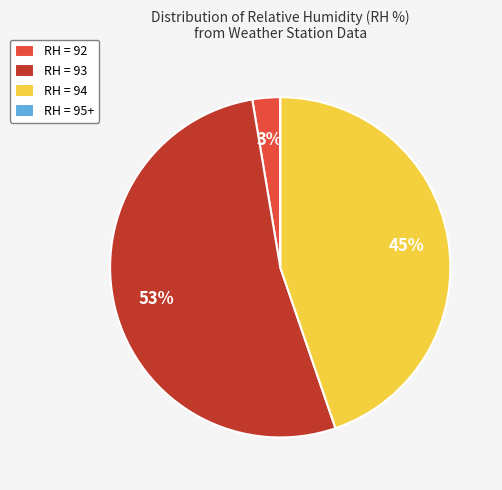

Which has a higher value, RH = 93 or RH = 94?

RH = 93